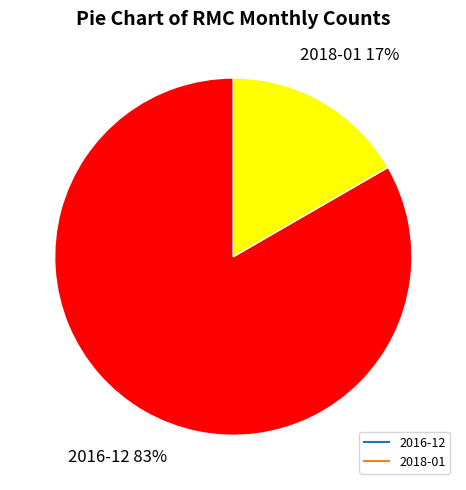

How many slices are in this pie chart?

2